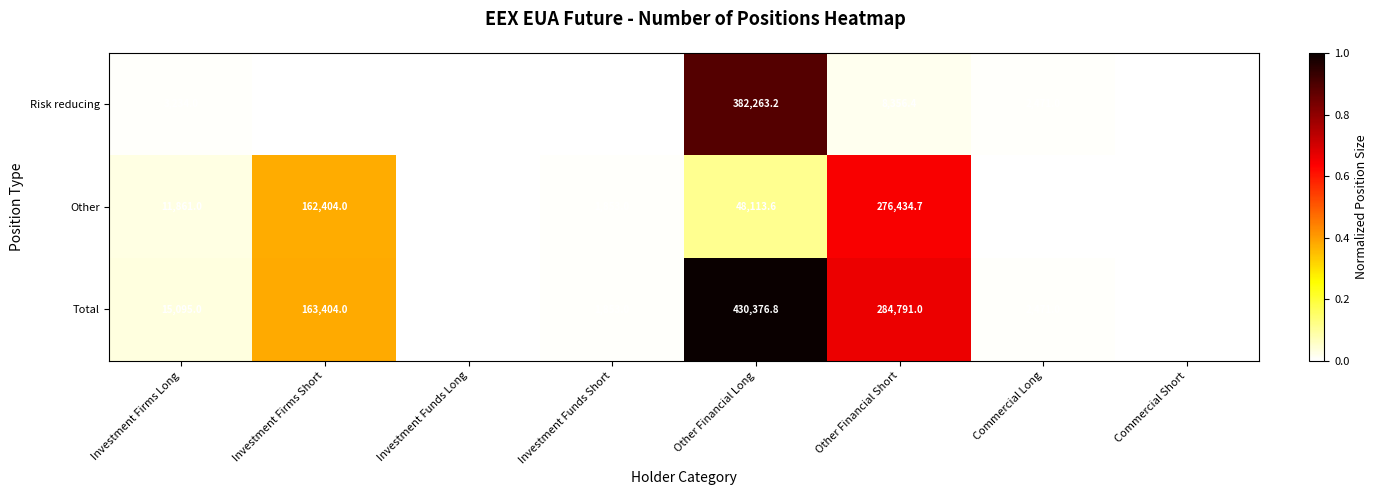

Which label corresponds to the largest value in the chart?

Other Financial Long